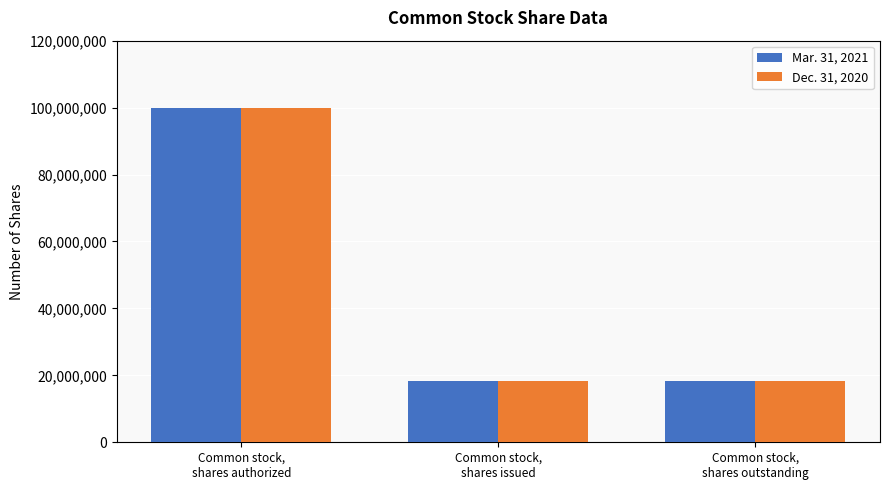

What is the difference between the maximum and minimum values in the Mar. 31, 2021 series?

81753669